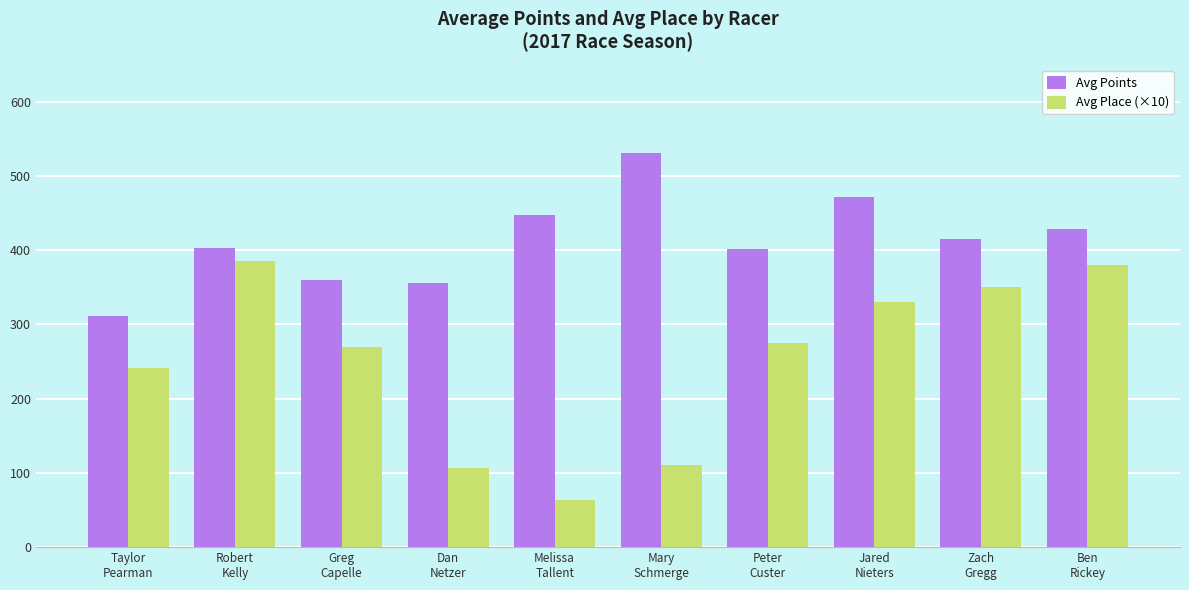

Rank the series by their average value, from lowest to highest.

Avg Place (×10), Avg Points